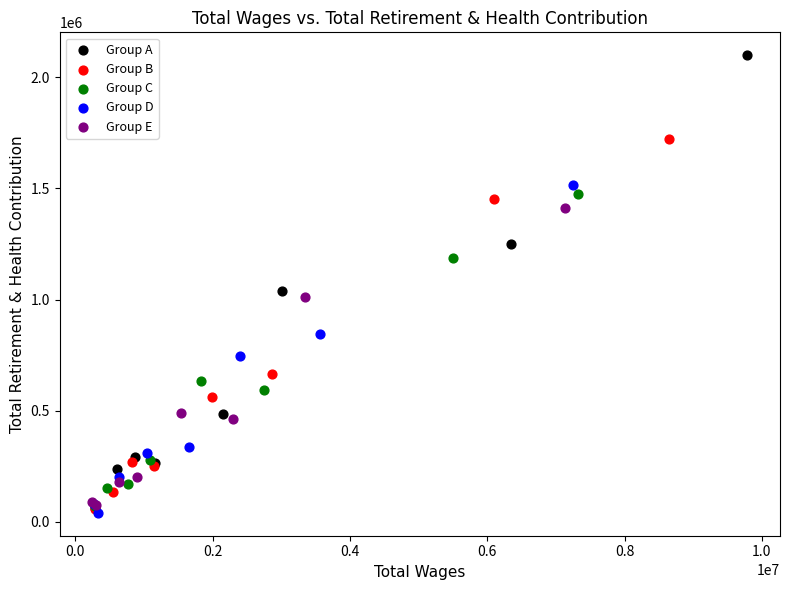

Which series has the largest Y range (max minus min)?

Group A